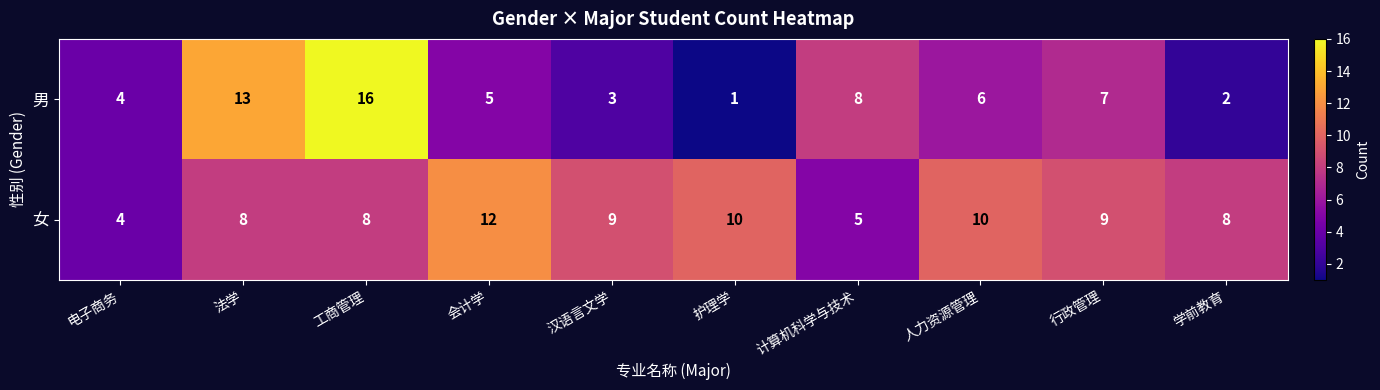

Reading left to right, what are all the values shown in this chart?

男: 4	13	16	5	3	1	8	6	7	2
女: 4	8	8	12	9	10	5	10	9	8